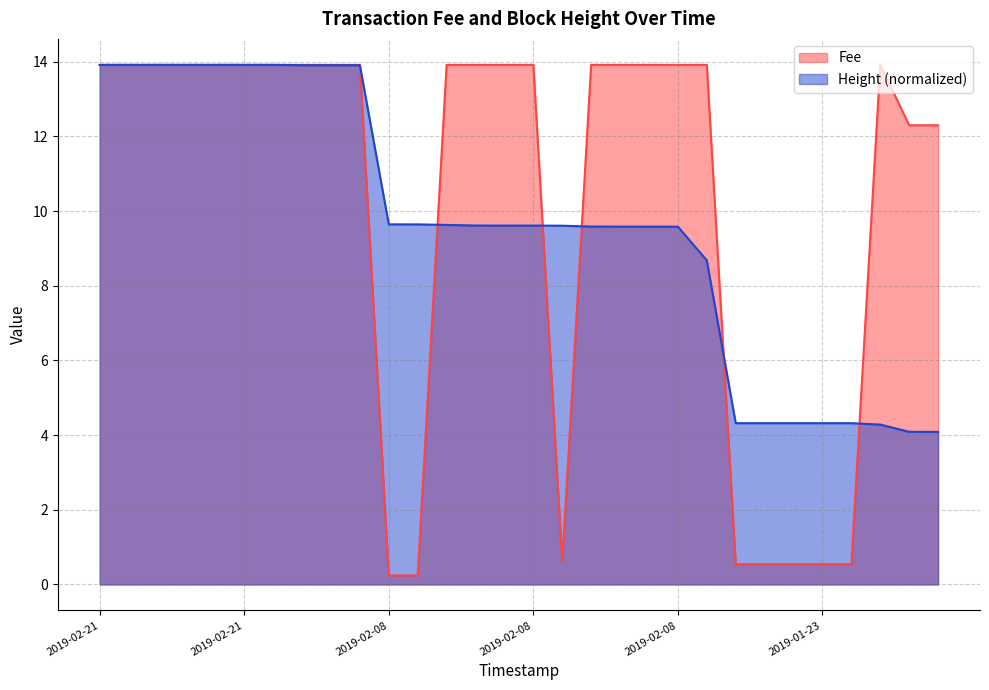

What is the sum of all Height values?

287.5